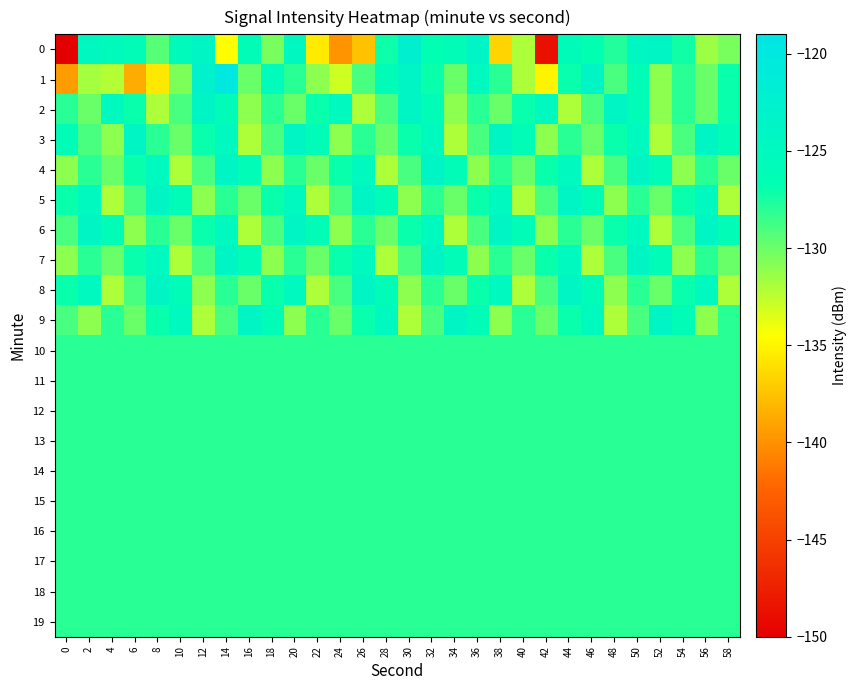

Rank the series by their maximum value, from highest to lowest.

1, 0, 2, 3, 4, 5, 6, 7, 8, 9, 10, 11, 12, 13, 14, 15, 16, 17, 18, 19